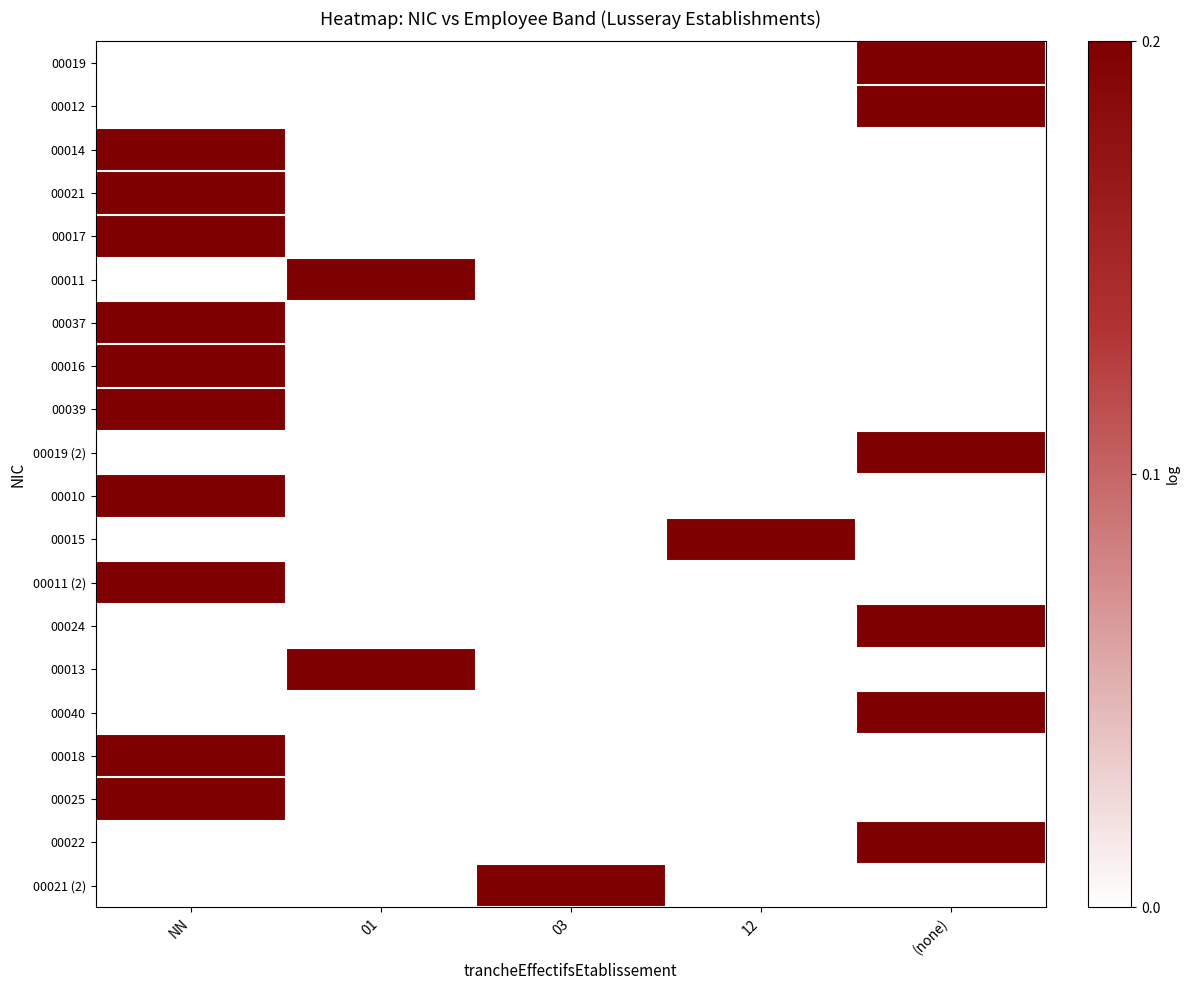

Reading left to right, extract all data points from this chart.

00019: NN=0	01=0	03=0	12=0	(none)=1
00012: NN=0	01=0	03=0	12=0	(none)=1
00014: NN=1	01=0	03=0	12=0	(none)=0
00021: NN=1	01=0	03=0	12=0	(none)=0
00017: NN=1	01=0	03=0	12=0	(none)=0
00011: NN=0	01=1	03=0	12=0	(none)=0
00037: NN=1	01=0	03=0	12=0	(none)=0
00016: NN=1	01=0	03=0	12=0	(none)=0
00039: NN=1	01=0	03=0	12=0	(none)=0
00019 (2): NN=0	01=0	03=0	12=0	(none)=1
00010: NN=1	01=0	03=0	12=0	(none)=0
00015: NN=0	01=0	03=0	12=1	(none)=0
00011 (2): NN=1	01=0	03=0	12=0	(none)=0
00024: NN=0	01=0	03=0	12=0	(none)=1
00013: NN=0	01=1	03=0	12=0	(none)=0
00040: NN=0	01=0	03=0	12=0	(none)=1
00018: NN=1	01=0	03=0	12=0	(none)=0
00025: NN=1	01=0	03=0	12=0	(none)=0
00022: NN=0	01=0	03=0	12=0	(none)=1
00021 (2): NN=0	01=0	03=1	12=0	(none)=0